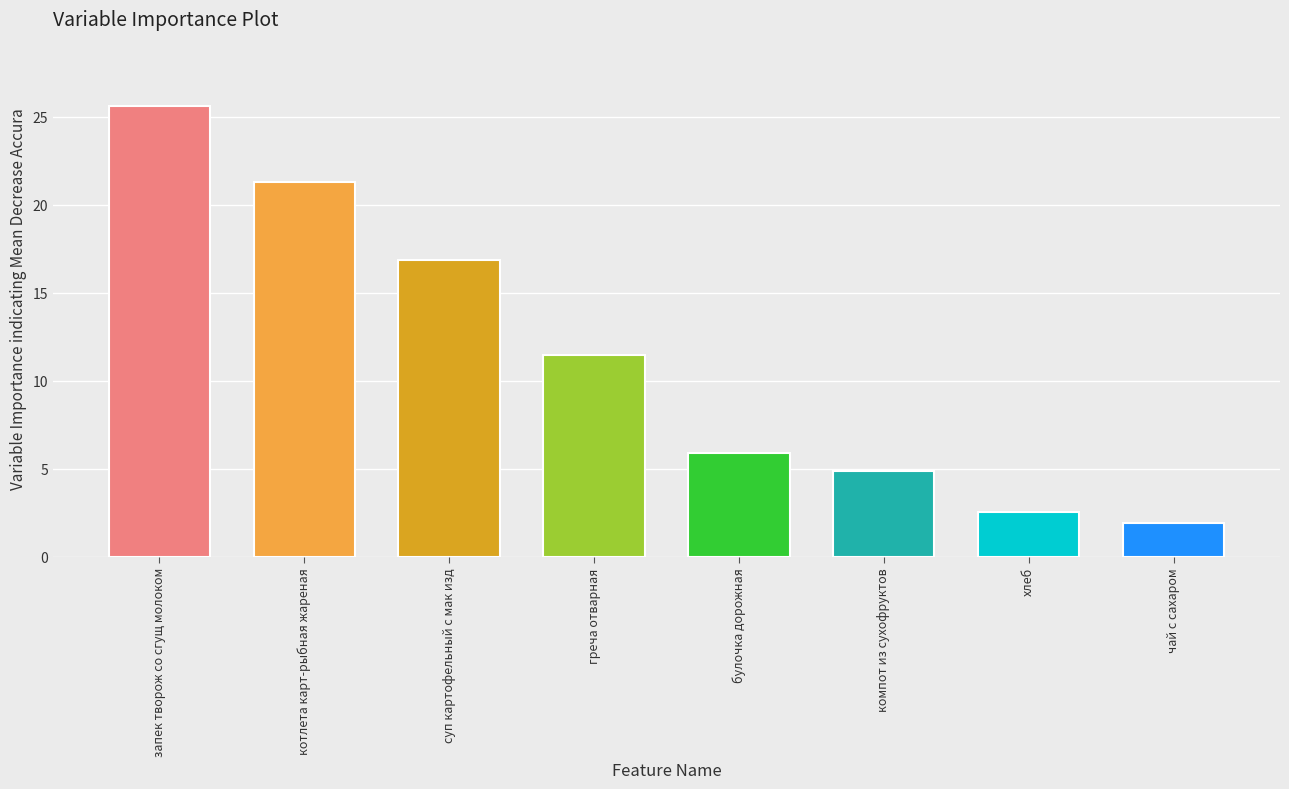

Which has a higher value, хлеб or греча отварная?

греча отварная